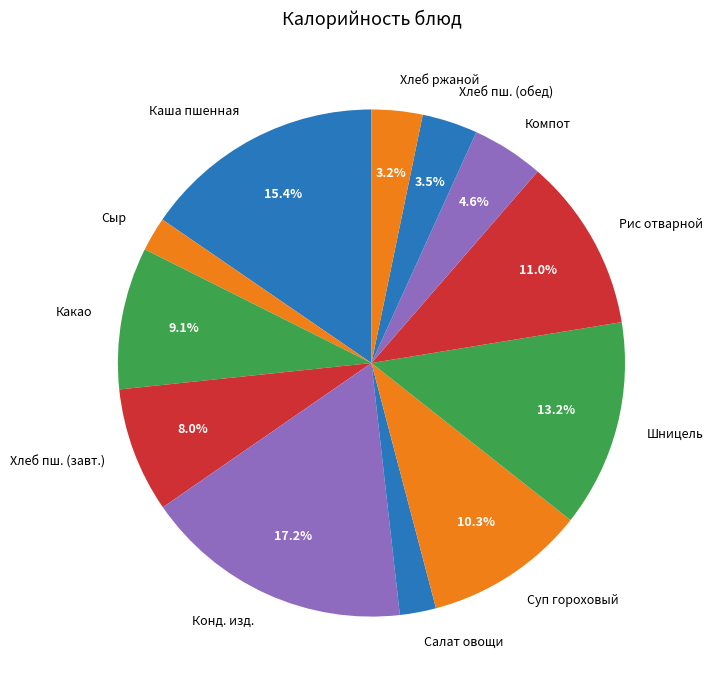

What is the largest slice in the pie chart?

Конд. изд.